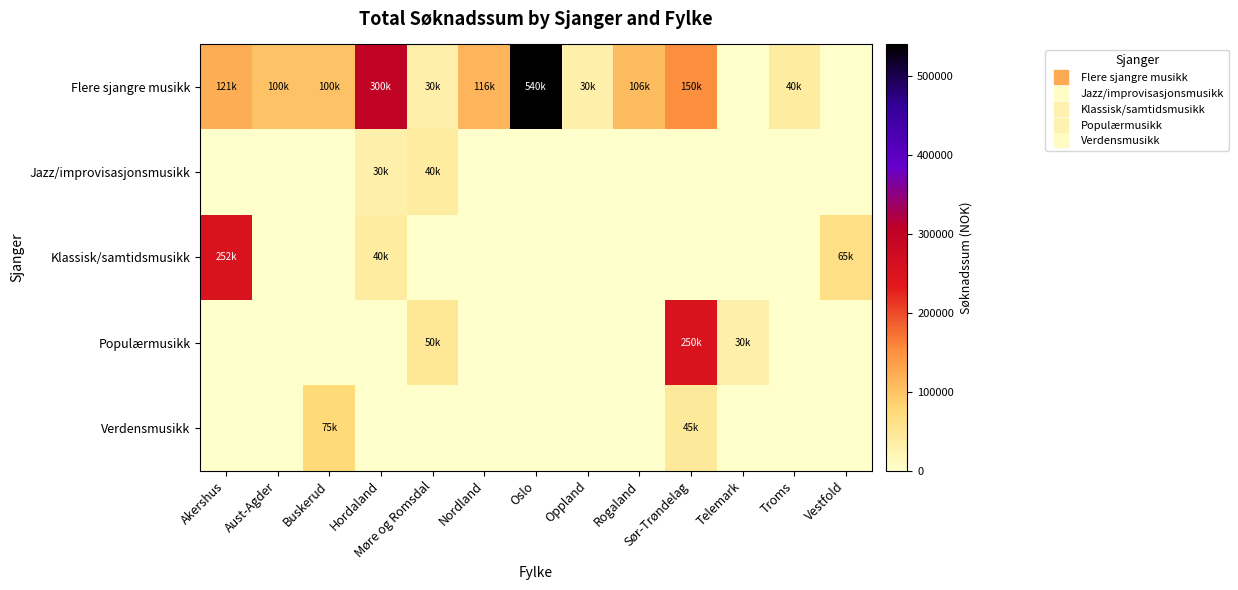

Reading left to right, what are all the values shown in this chart?

Flere sjangre musikk: Akershus=121000	Aust-Agder=100000	Buskerud=100000	Hordaland=300000	Møre og Romsdal=30000	Nordland=116000	Oslo=540000	Oppland=30000	Rogaland=106000	Sør-Trøndelag=150000	Telemark=0	Troms=40000	Vestfold=0
Jazz/improvisasjonsmusikk: Akershus=0	Aust-Agder=0	Buskerud=0	Hordaland=30000	Møre og Romsdal=40000	Nordland=0	Oslo=0	Oppland=0	Rogaland=0	Sør-Trøndelag=0	Telemark=0	Troms=0	Vestfold=0
Klassisk/samtidsmusikk: Akershus=252000	Aust-Agder=0	Buskerud=0	Hordaland=40000	Møre og Romsdal=0	Nordland=0	Oslo=0	Oppland=0	Rogaland=0	Sør-Trøndelag=0	Telemark=0	Troms=0	Vestfold=65000
Populærmusikk: Akershus=0	Aust-Agder=0	Buskerud=0	Hordaland=0	Møre og Romsdal=50000	Nordland=0	Oslo=0	Oppland=0	Rogaland=0	Sør-Trøndelag=250000	Telemark=30000	Troms=0	Vestfold=0
Verdensmusikk: Akershus=0	Aust-Agder=0	Buskerud=75000	Hordaland=0	Møre og Romsdal=0	Nordland=0	Oslo=0	Oppland=0	Rogaland=0	Sør-Trøndelag=45600	Telemark=0	Troms=0	Vestfold=0